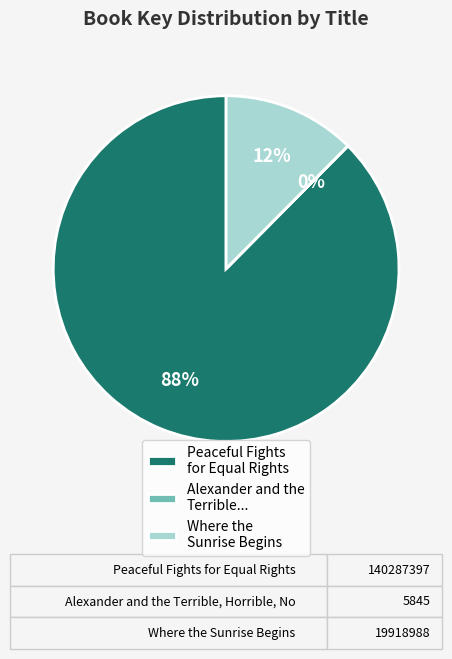

The Where the Sunrise Begins slice represents 12% of the pie. True or false?

True